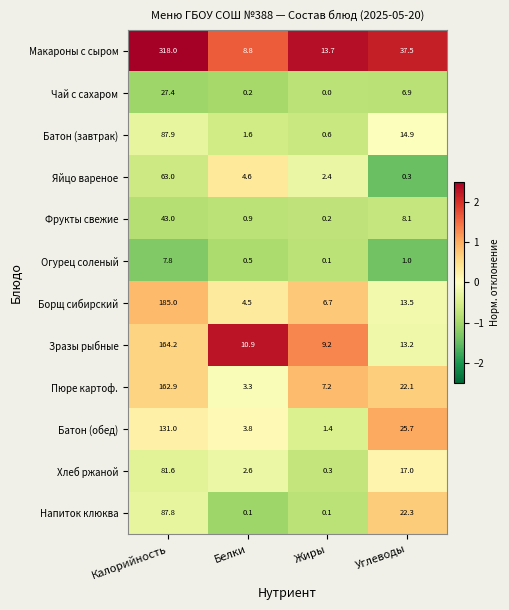

At Калорийность, list the series in order from largest to smallest.

Макароны с сыром, Борщ сибирский, Зразы рыбные, Пюре картоф., Батон (обед), Батон (завтрак), Напиток клюква, Хлеб ржаной, Яйцо вареное, Фрукты свежие, Чай с сахаром, Огурец соленый